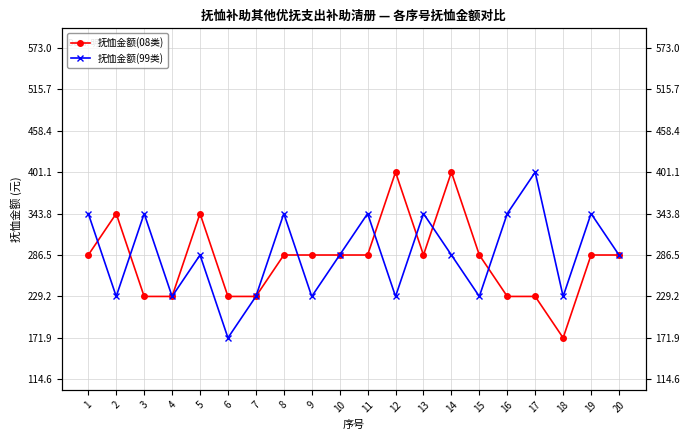

At which category does 抚恤金额(08类) reach its first local peak?

2